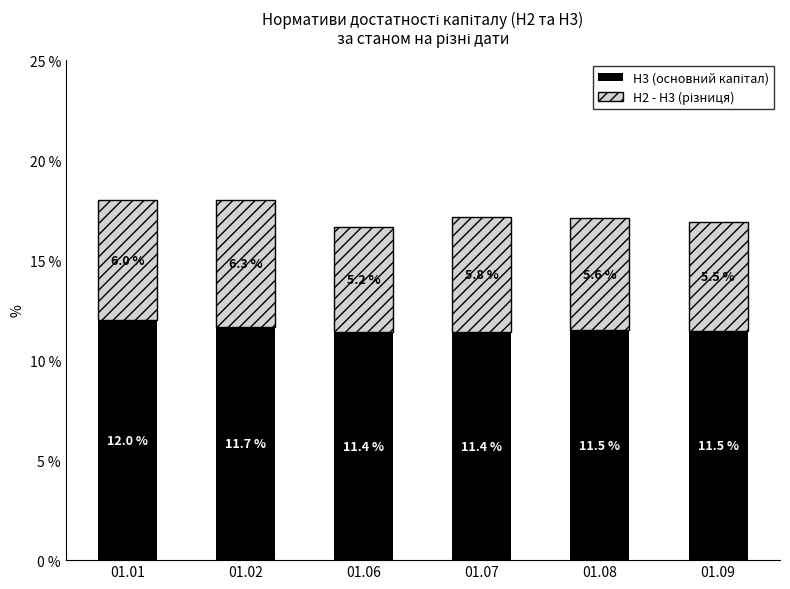

At which category is the sum across all series the highest?

01.01